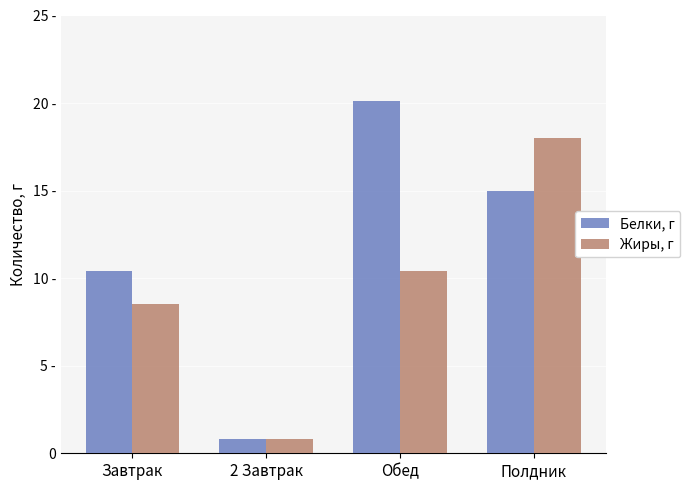

Reading left to right, what are all the values shown in this chart?

Белки, г: Завтрак=10.4	2 Завтрак=0.8	Обед=20.1	Полдник=15.0
Жиры, г: Завтрак=8.5	2 Завтрак=0.8	Обед=10.4	Полдник=18.0